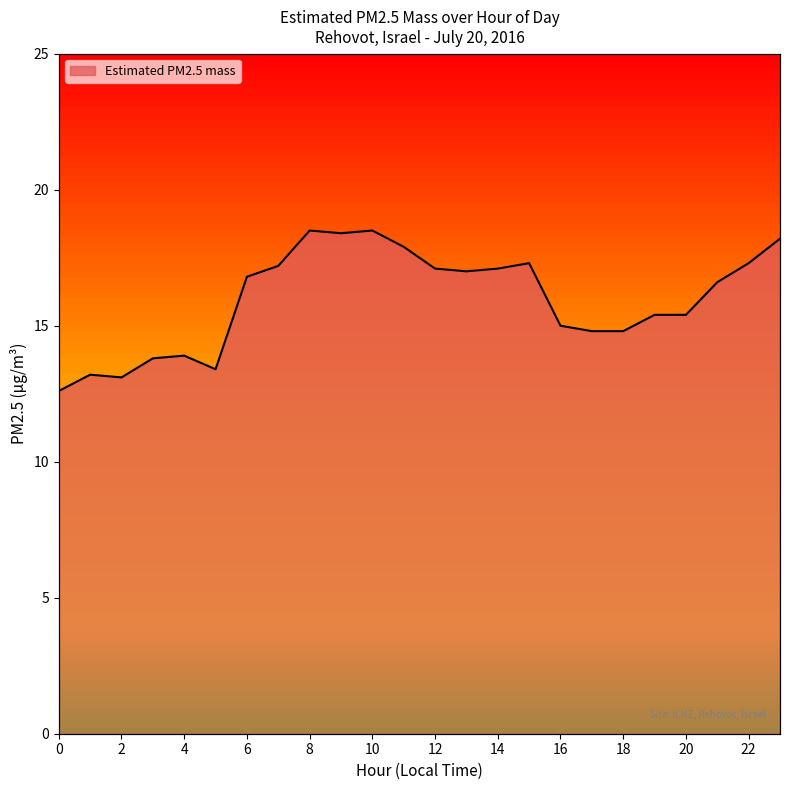

What is the difference between the maximum and second lowest values?

5.4